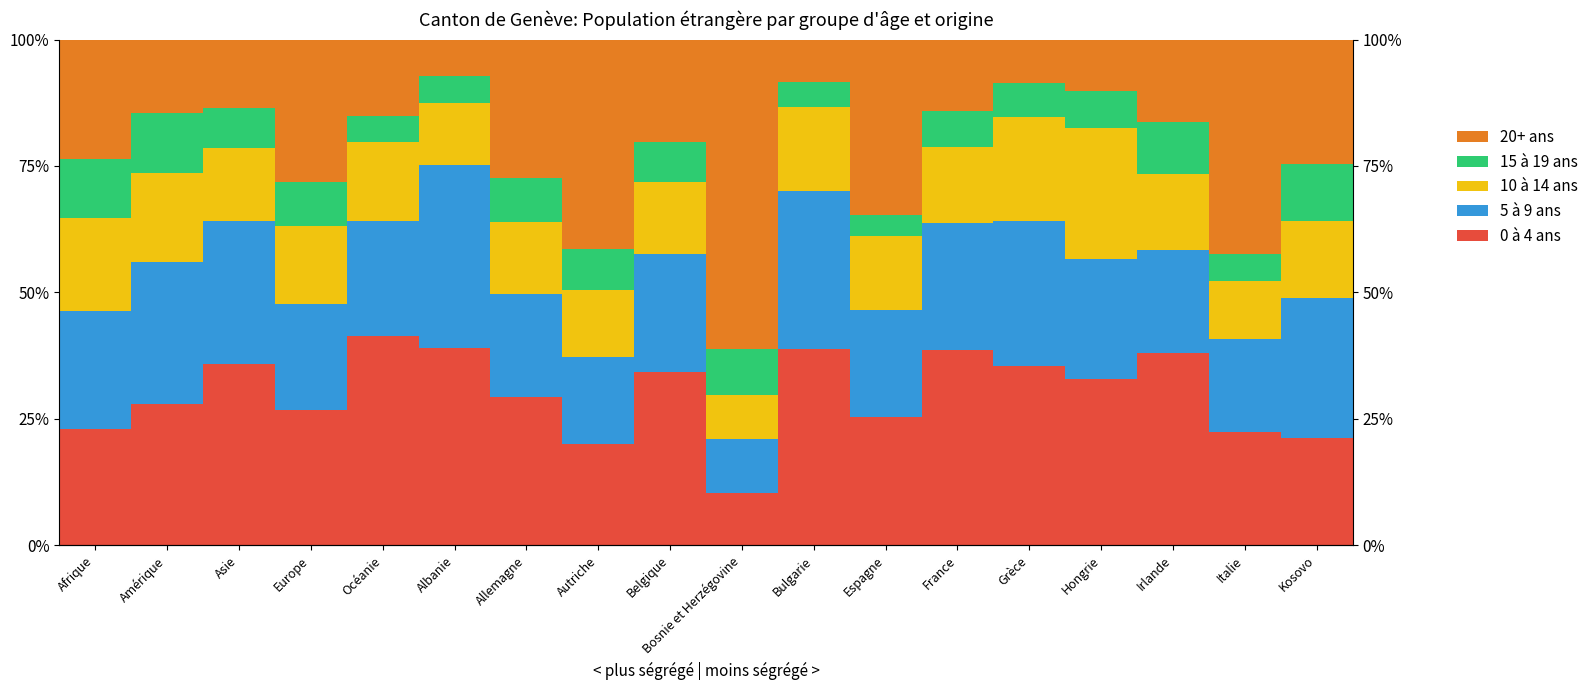

Rank the categories by 0 à 4 ans value from lowest to highest.

Bosnie et Herzégovine, Autriche, Kosovo, Italie, Afrique, Espagne, Europe, Amérique, Allemagne, Hongrie, Belgique, Grèce, Asie, Irlande, France, Bulgarie, Albanie, Océanie